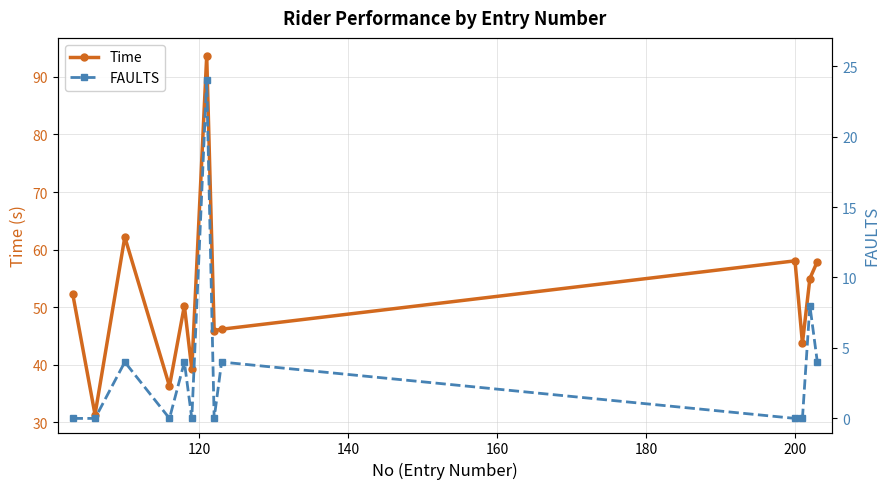

True or false: Time has more than 0 interior local peaks.

True